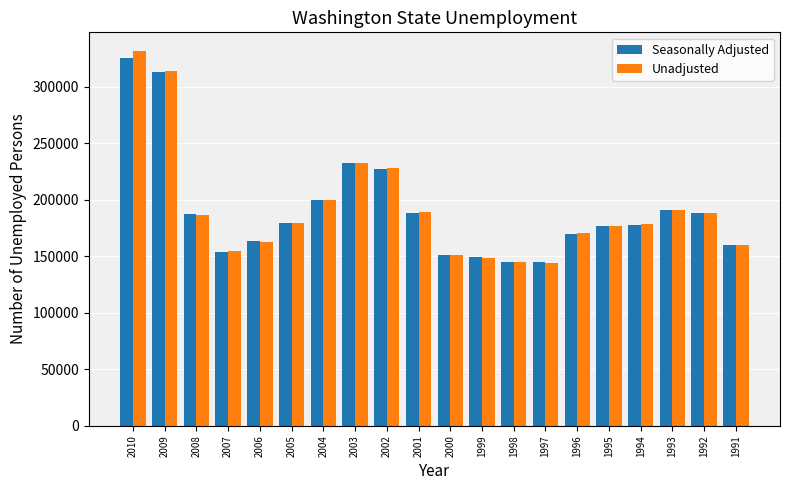

What is the difference between the maximum and second lowest values in the Unadjusted series?

186403